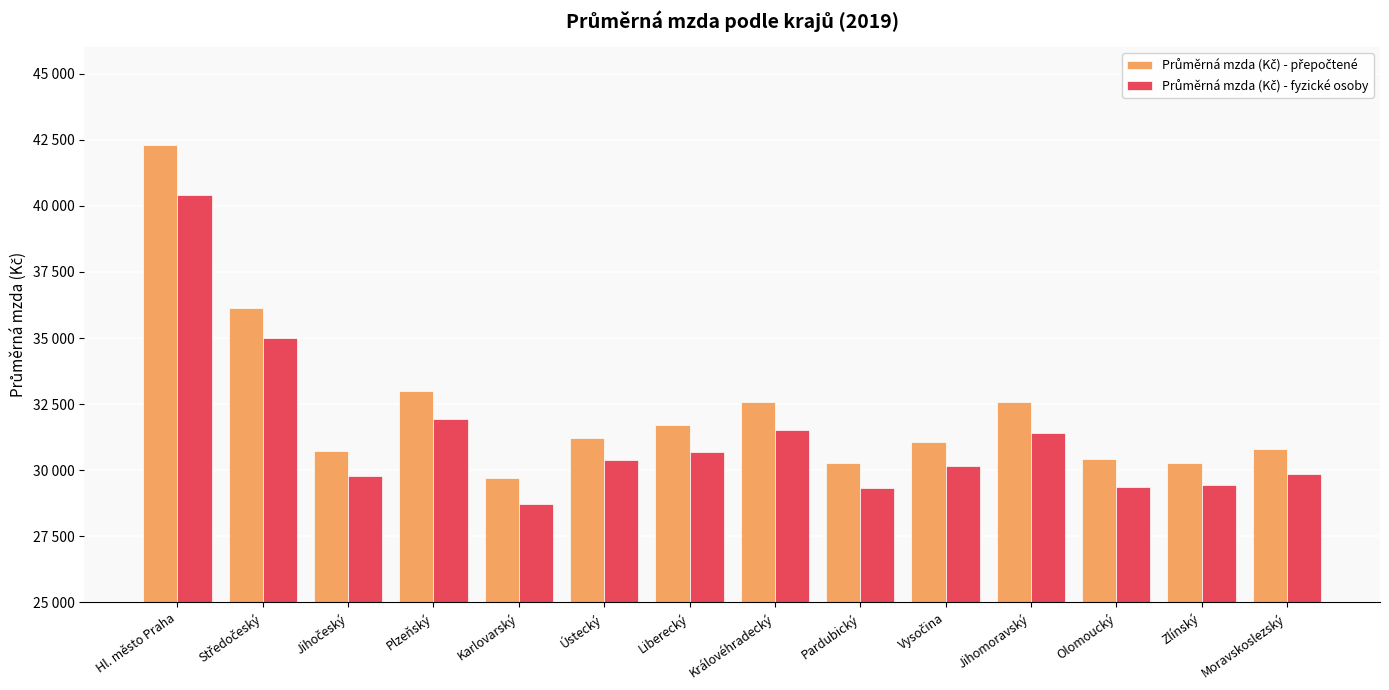

What is the label of the 2nd bar from the right?

Zlínský